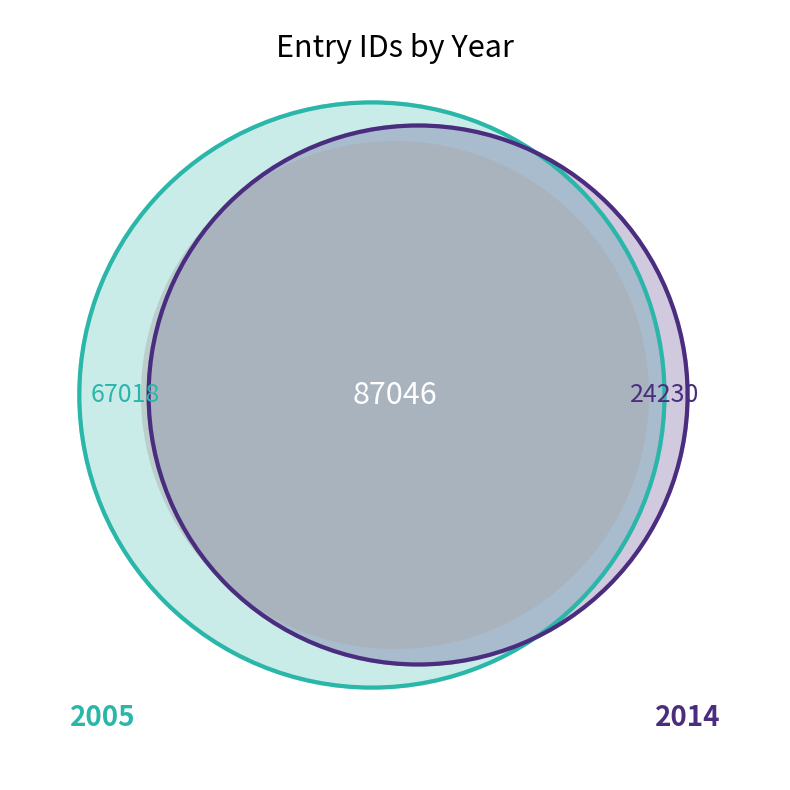

The 2013-07-13 slice represents 19% of the pie. True or false?

False